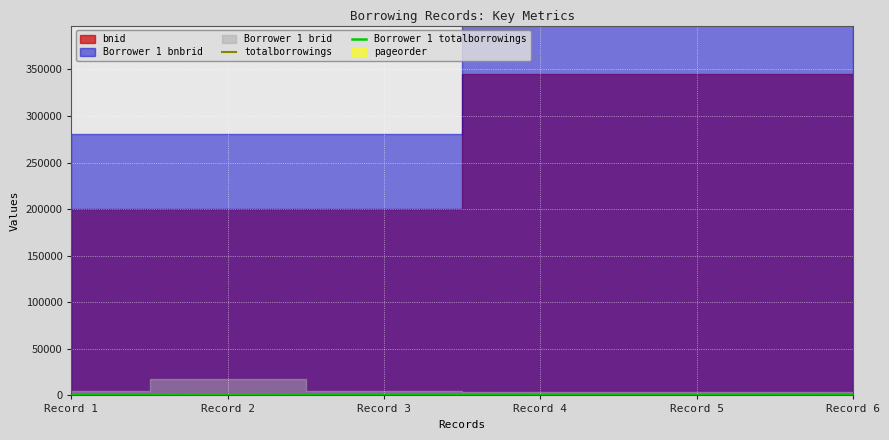

What is the difference between the maximum and second lowest values in the Borrower 1 totalborrowings series?

189